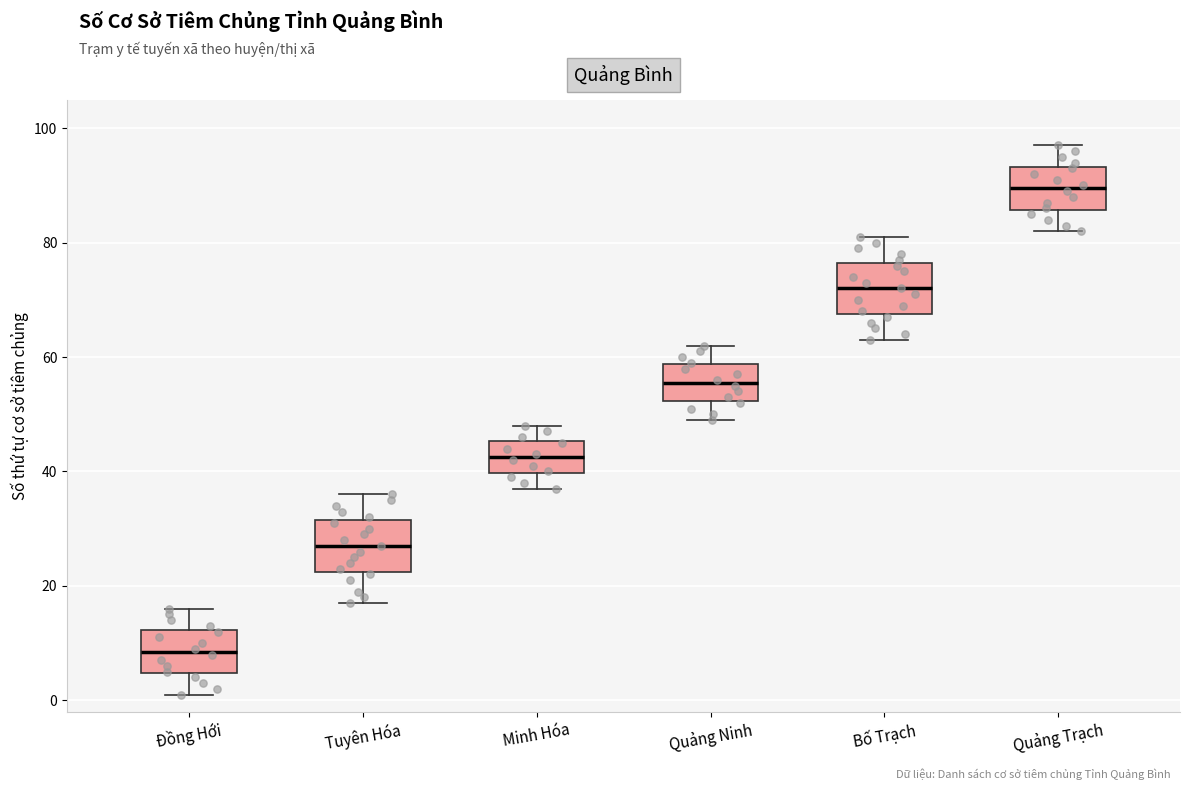

Where is the lower edge of the box for Đồng Hới on the y-axis? The values are not printed on the chart, so give them approximately, as read against the axis.

4